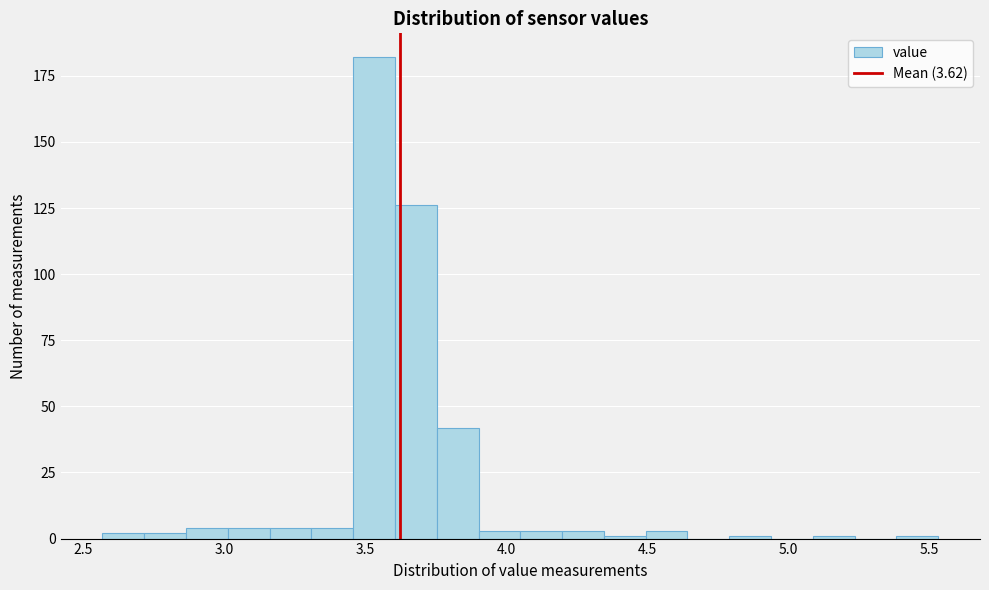

Around what value on the x-axis is the tallest bar? Give the approximate position of its centre, as read against the axis.

3.55